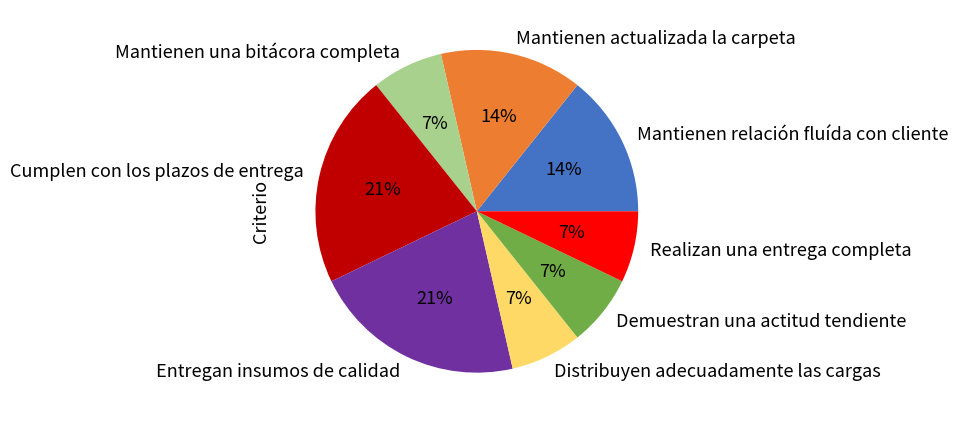

Between Demuestran una actitud tendiente and Mantienen actualizada la carpeta, which is larger?

Mantienen actualizada la carpeta